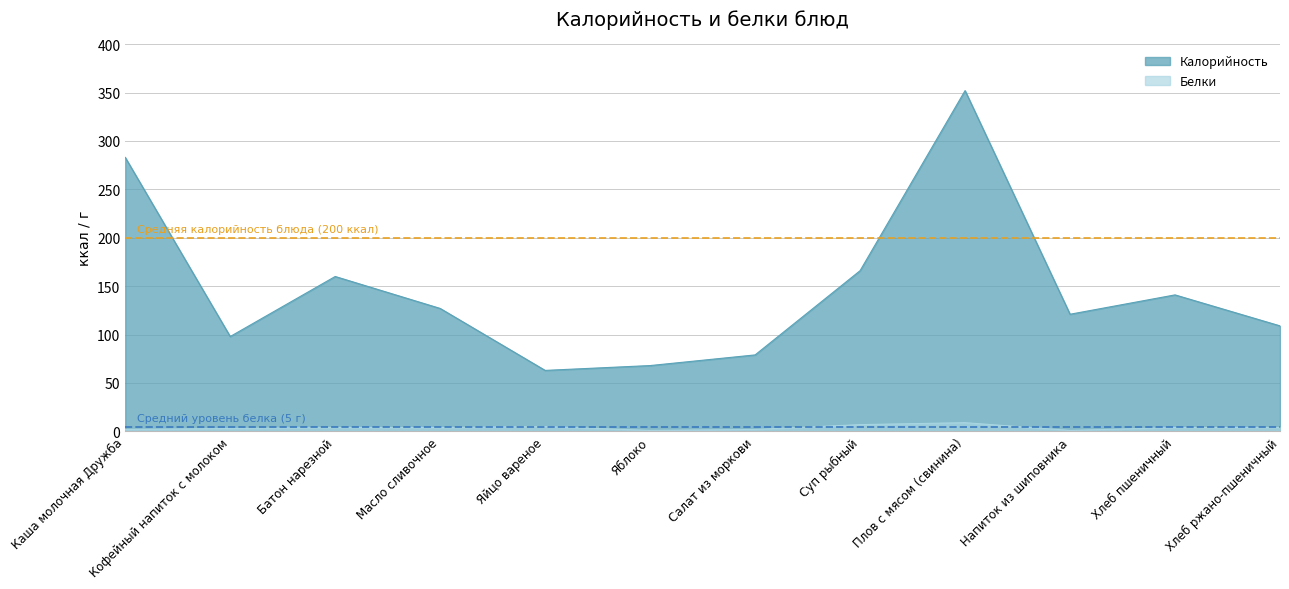

True or false: Белки has a value of 1 at Напиток из шиповника.

True